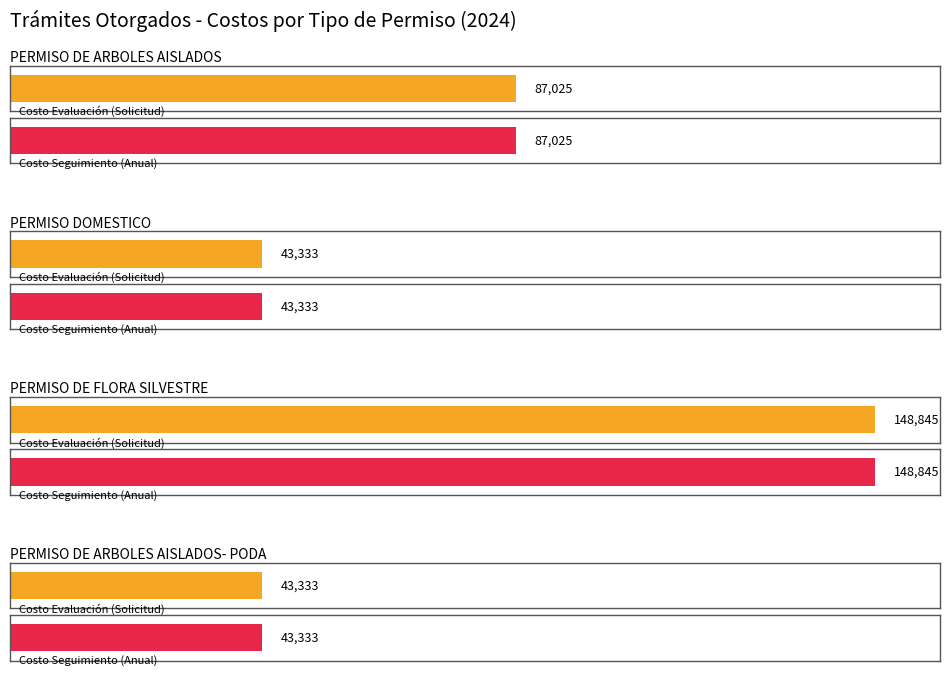

Is it true that COSTO DE SEGUIMIENTO (Anual) equals 60013 at 24?

False